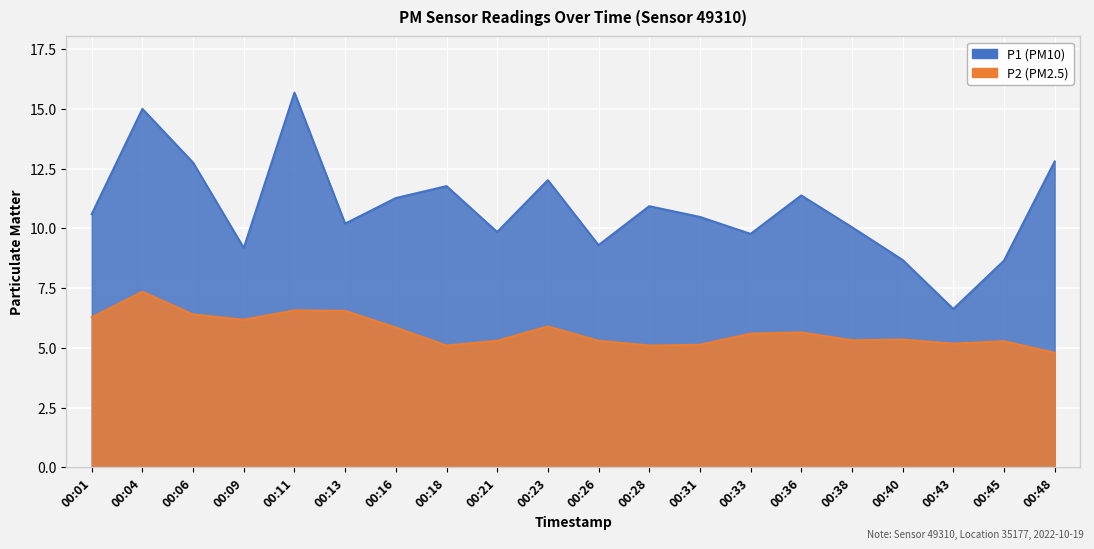

Does the chart display data point markers on the line(s)?

No